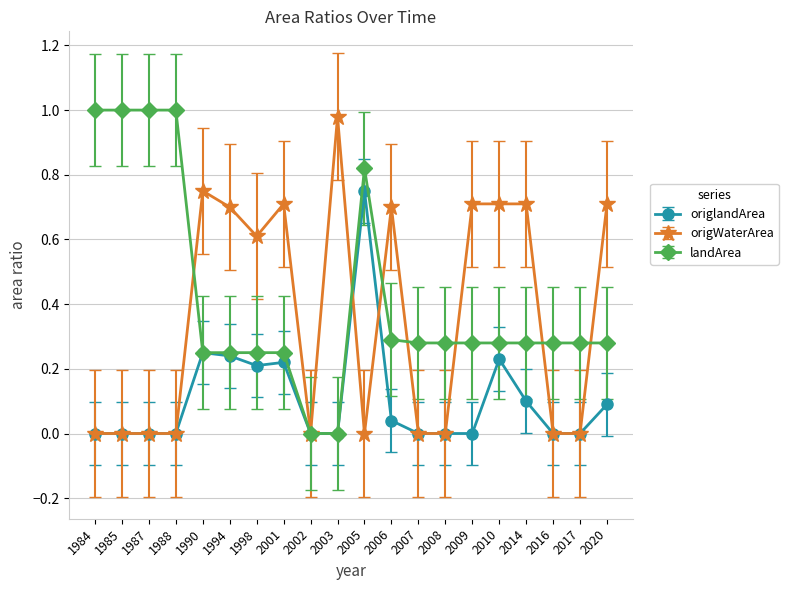

What is the difference between the highest and lowest values at 2014?

0.6